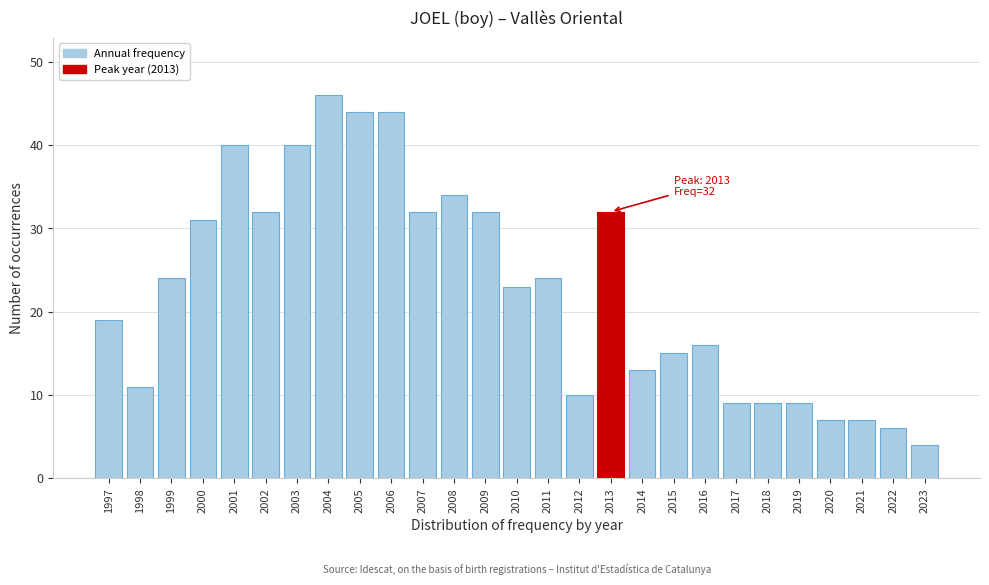

Reading left to right, list all the values displayed in this chart.

19	11	24	31	40	32	40	46	44	44	32	34	32	23	24	10	32	13	15	16	9	9	9	7	7	6	4